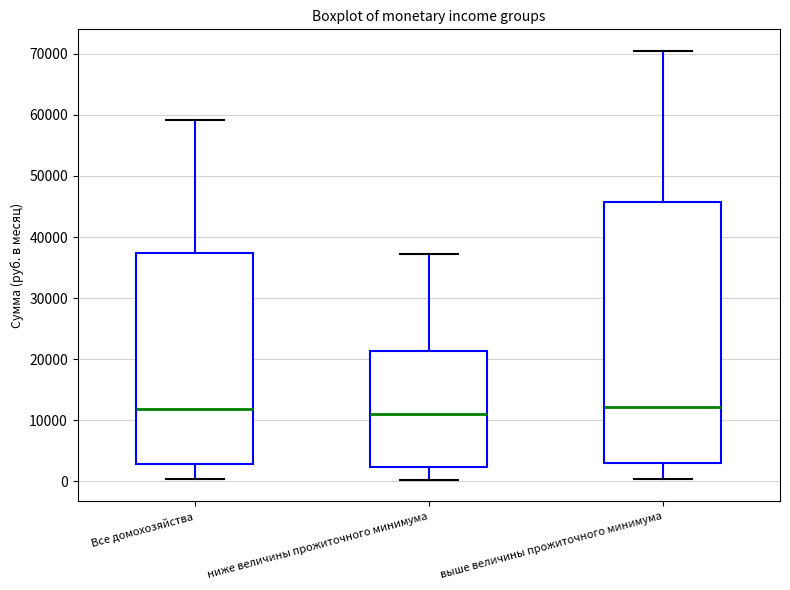

Reading left to right, read every box against the y-axis: the position of its median line, the range the box covers, and the ends of its whiskers. The values are not printed on the chart, so give them approximately, as read against the axis.

Все домохозяйства: median 12000, box 3000 to 37000, whiskers 0 to 59000
ниже величины прожиточного минимума: median 11000, box 2000 to 21000, whiskers 0 to 37000
выше величины прожиточного минимума: median 12000, box 3000 to 46000, whiskers 0 to 70000